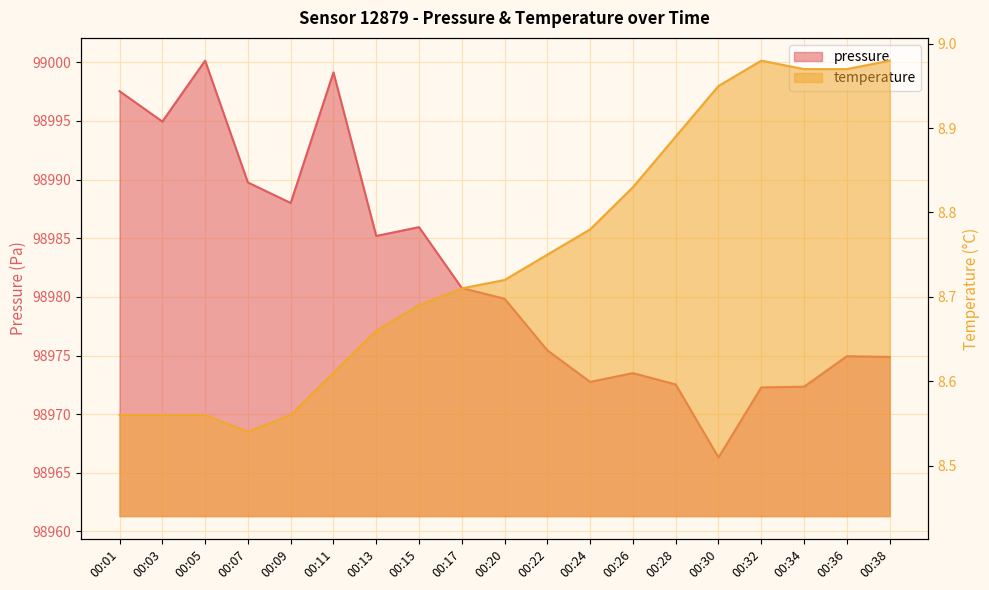

What is the difference between the second highest and minimum values in the temperature series?

0.4